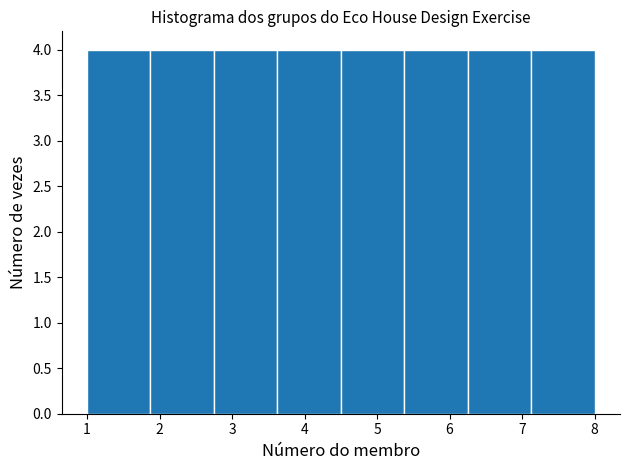

Reading left to right, transcribe this chart: for each bar, give the range it covers on the x-axis and its height. Neither the bar edges nor the heights are printed on the chart, so give them approximately, as read against the axes.

1.0 to 1.9: 4
1.9 to 2.8: 4
2.8 to 3.6: 4
3.6 to 4.5: 4
4.5 to 5.4: 4
5.4 to 6.3: 4
6.3 to 7.1: 4
7.1 to 8.0: 4